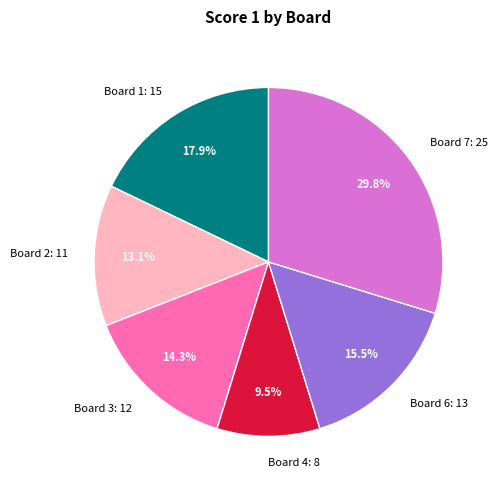

Rank the categories by value from lowest to highest.

Board 4: 8, Board 2: 11, Board 3: 12, Board 6: 13, Board 1: 15, Board 7: 25